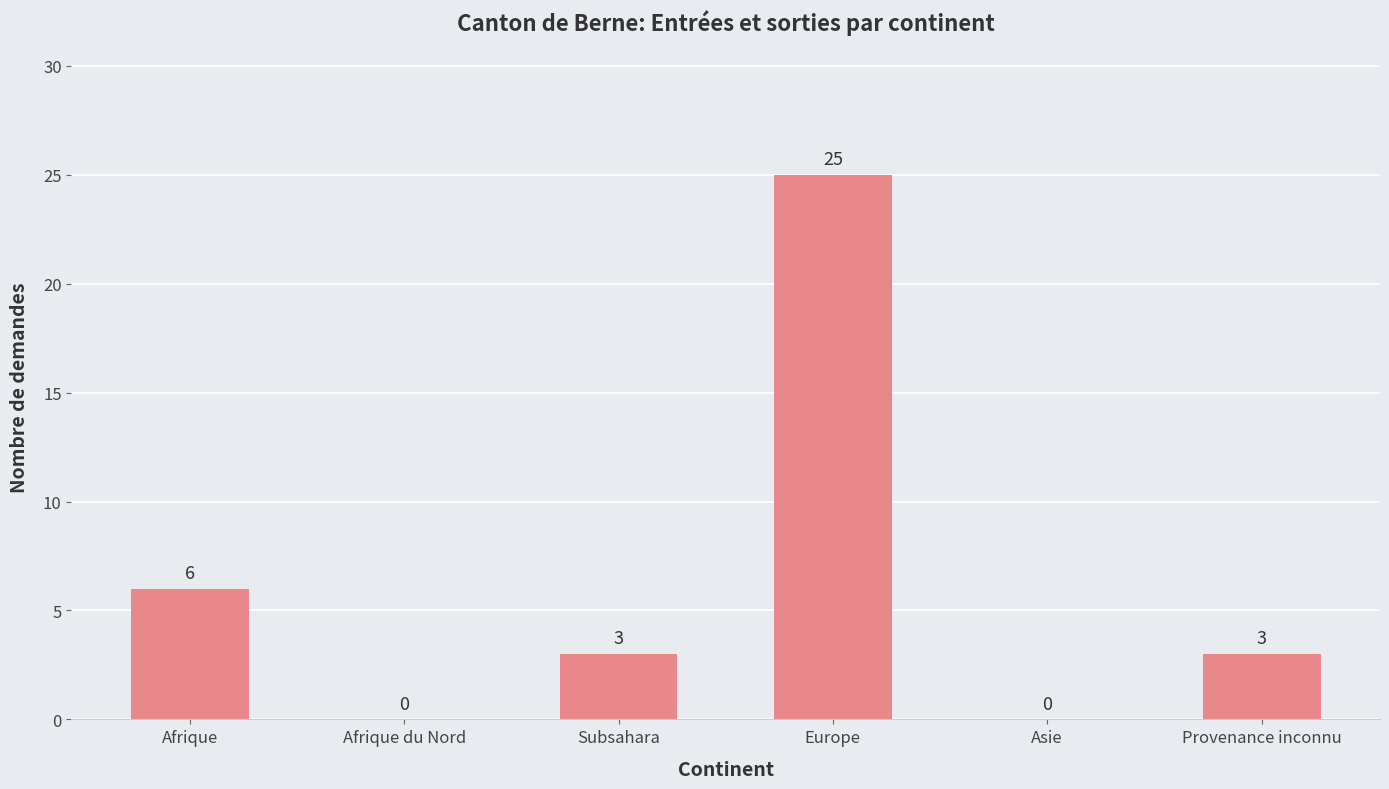

Between Europe and Afrique, which is larger?

Europe